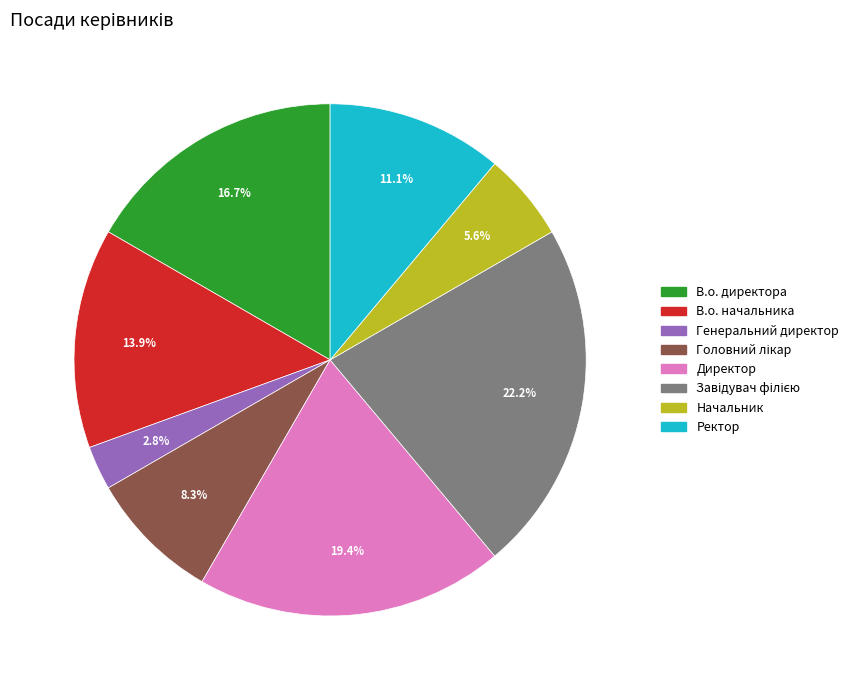

Is there any slice that represents more than half of the pie?

No